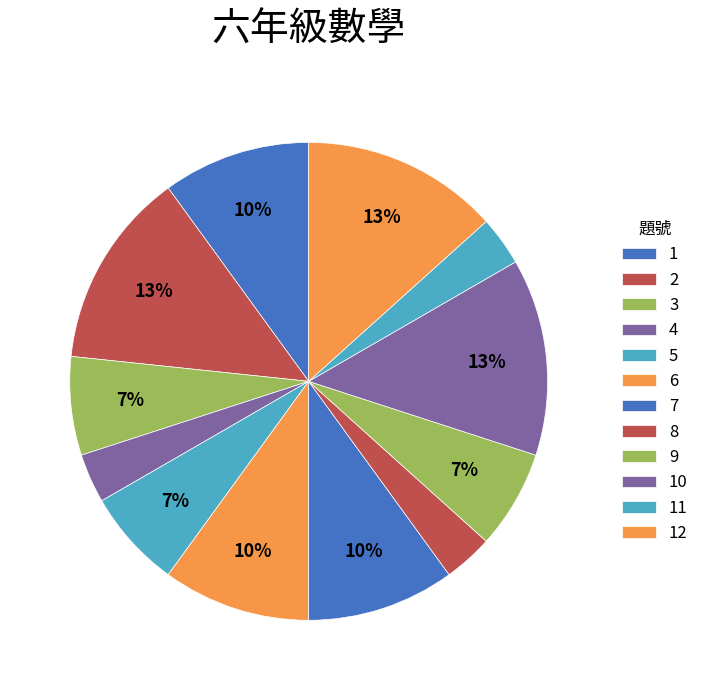

Does 1 account for over 50% of the chart?

No